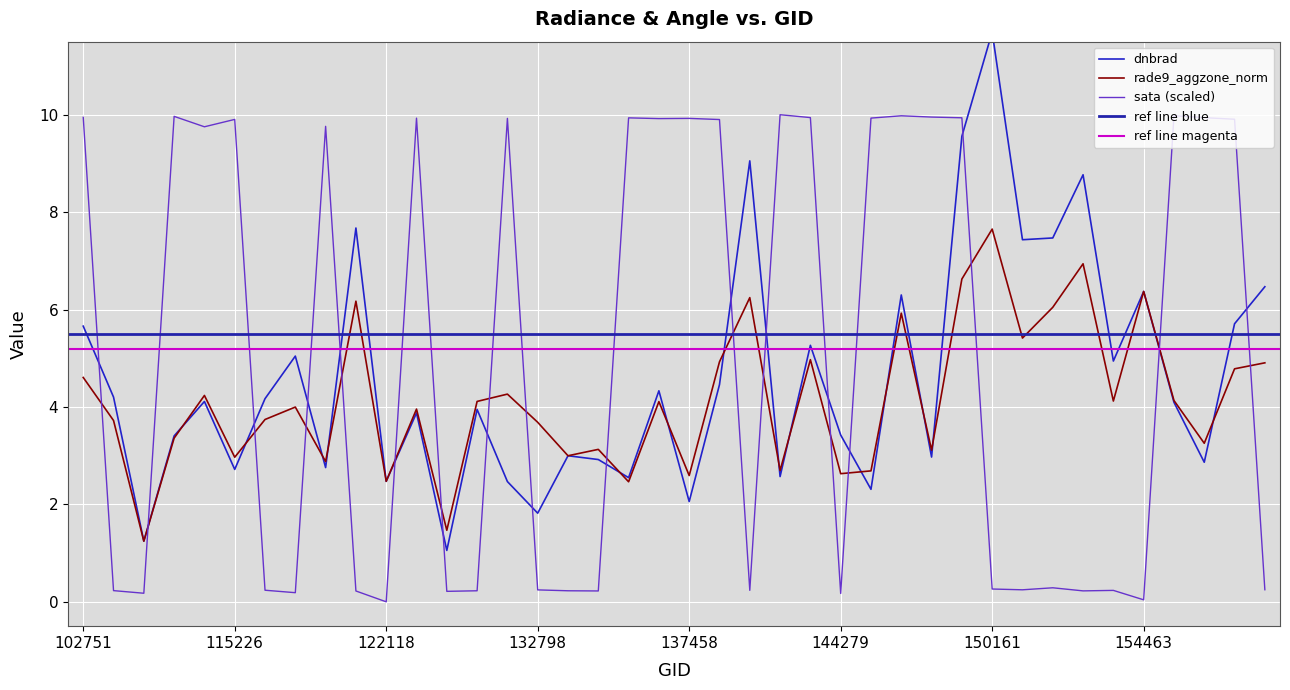

Which has a higher value, 122837 or 149961?

149961